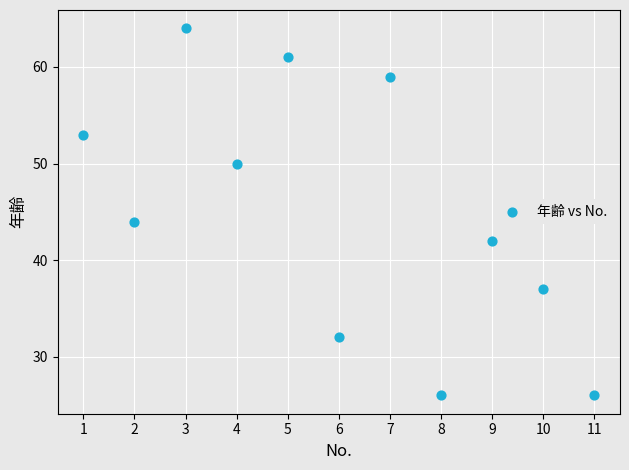

What Y value in the scatter plot is closest to 45?

44